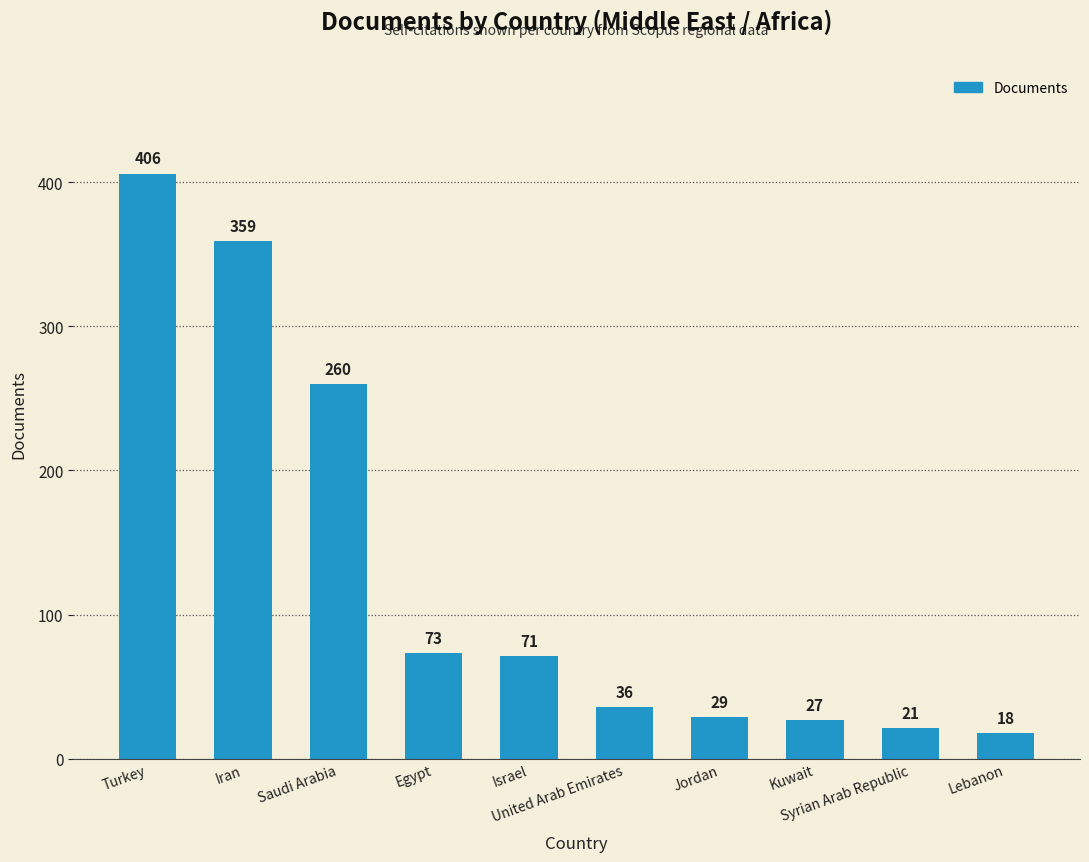

Which label corresponds to the smallest value in the chart?

Lebanon